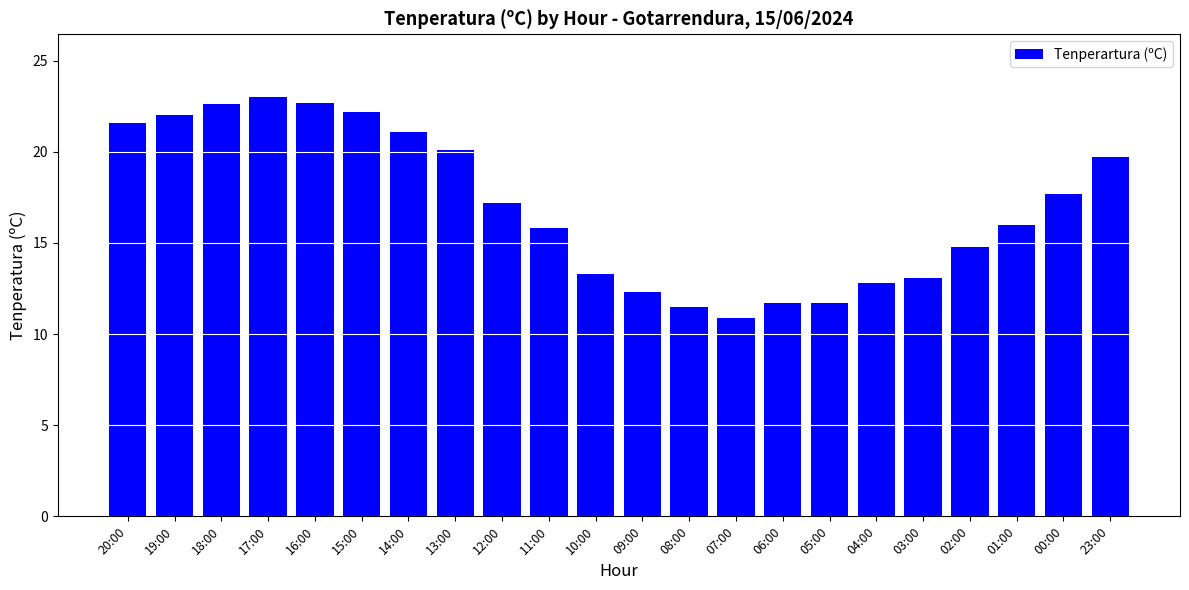

How many data points does each series have?

22